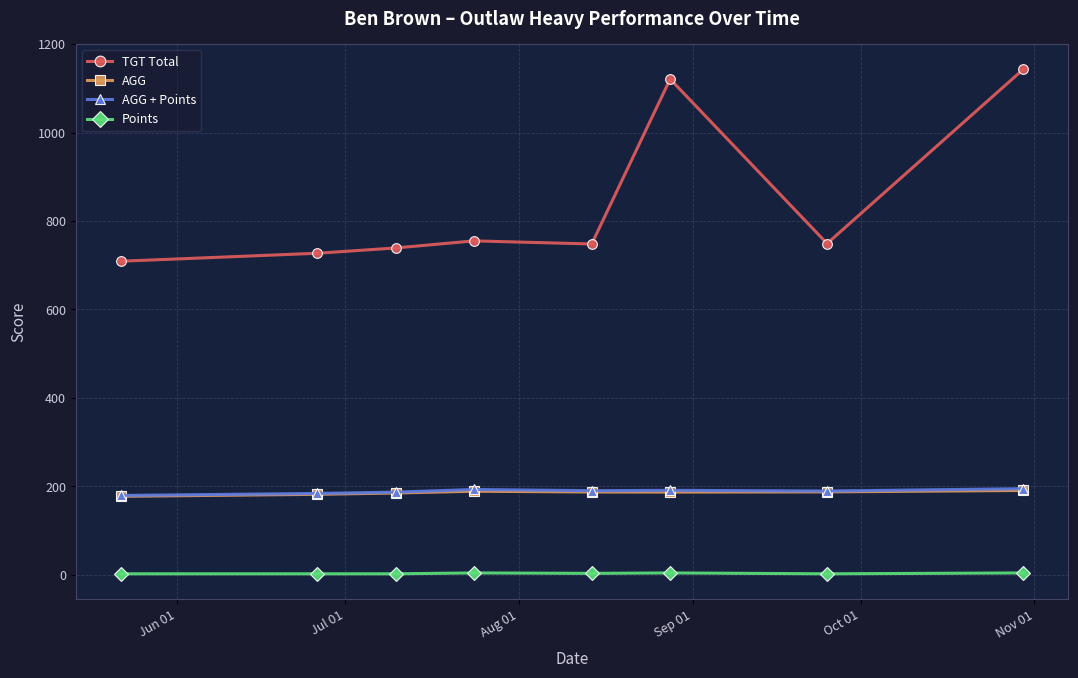

Which series has the largest range (max minus min)?

TGT Total